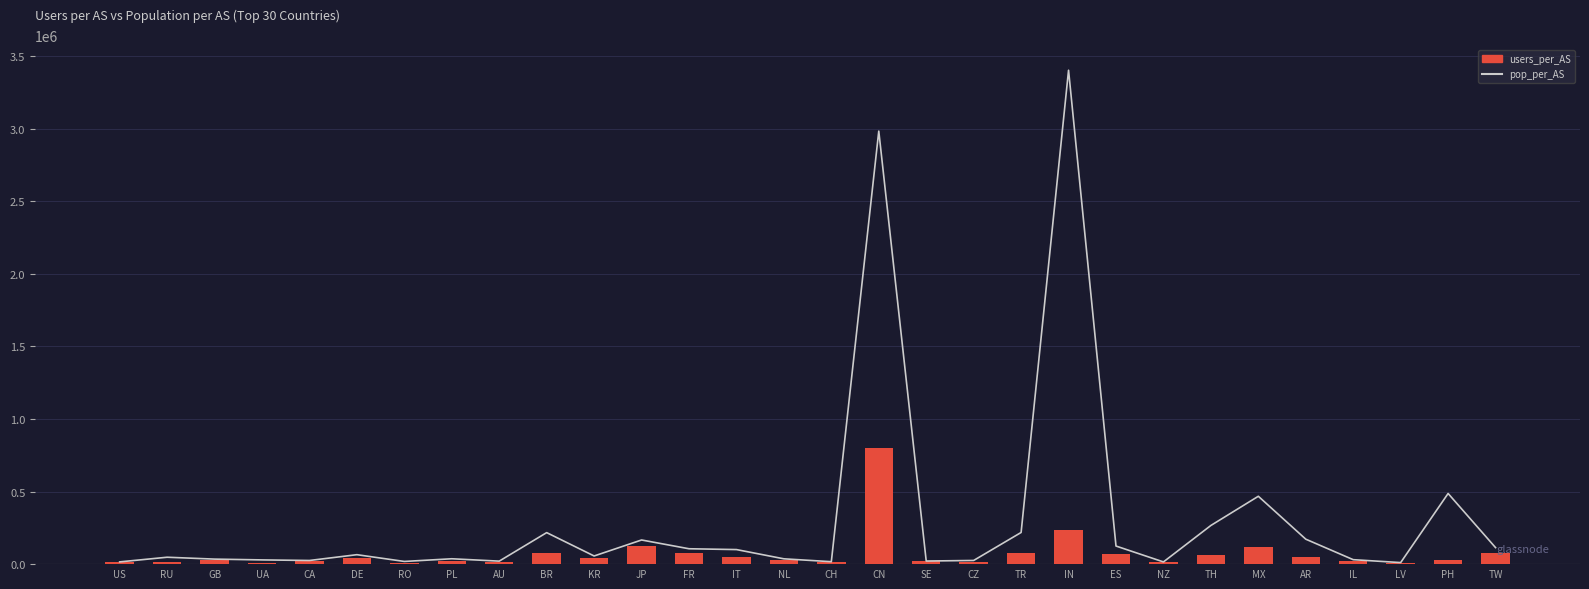

What is the value of the pop_per_AS bar at the 29th from the left?

486738